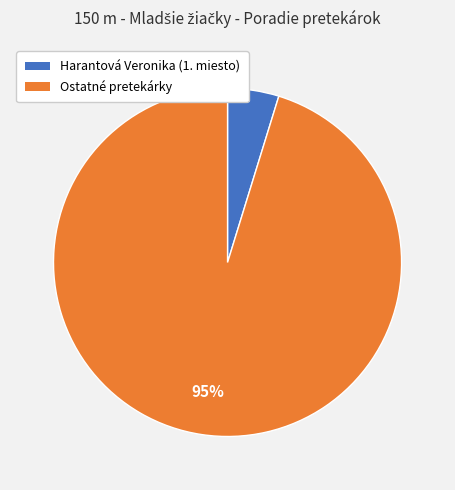

Does any single category account for the majority?

Yes